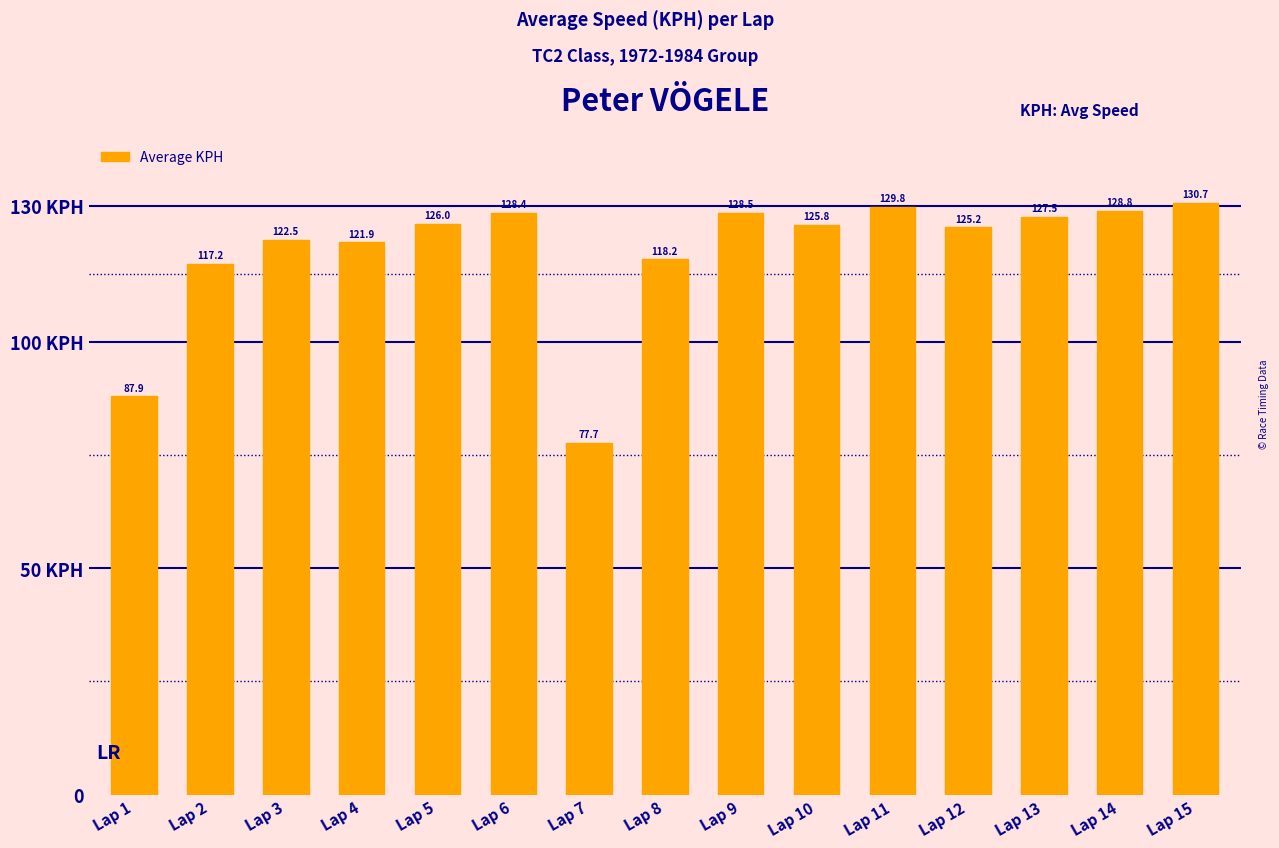

List the labels in order of value, largest first.

Lap 15, Lap 11, Lap 14, Lap 9, Lap 6, Lap 13, Lap 5, Lap 10, Lap 12, Lap 3, Lap 4, Lap 8, Lap 2, Lap 1, Lap 7